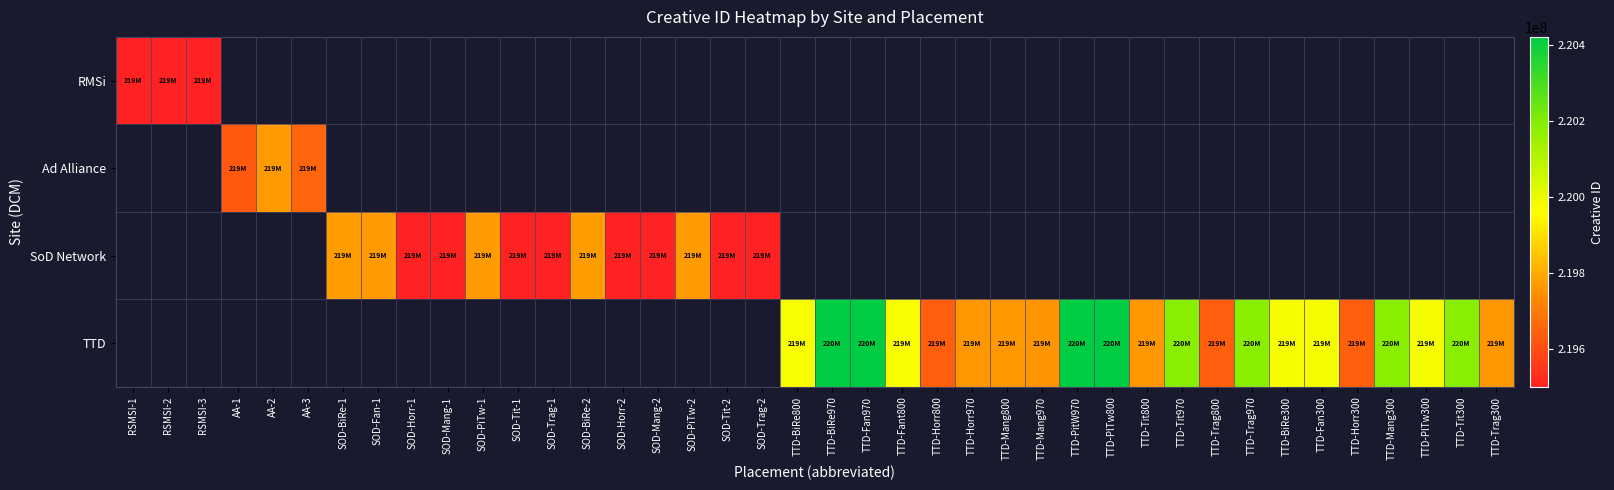

At how many categories does at least one series exceed 220098260?

8